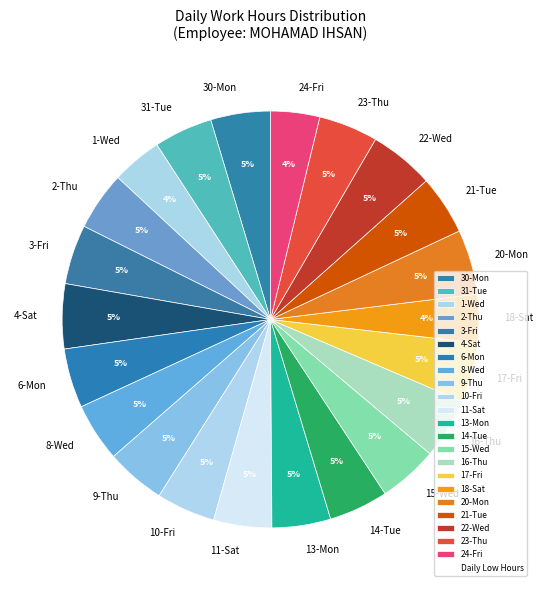

How many segments does this pie chart have?

22